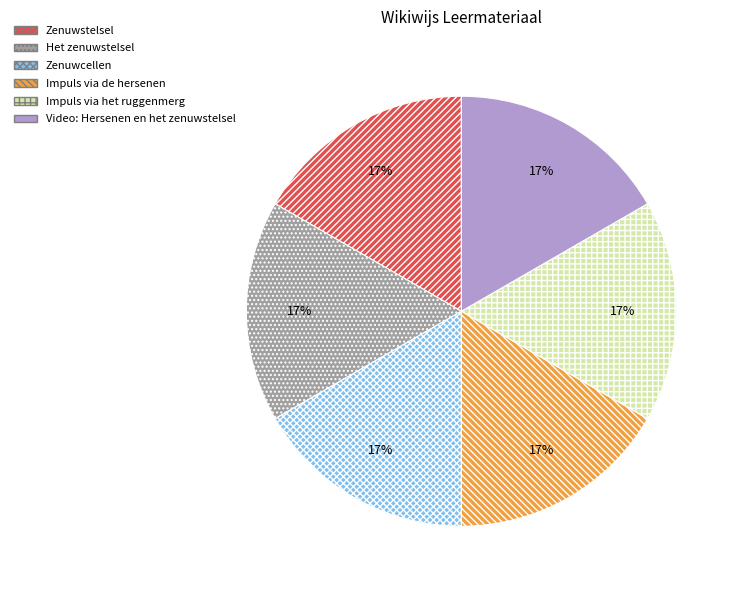

To the nearest percent, what is the average slice percentage?

17%